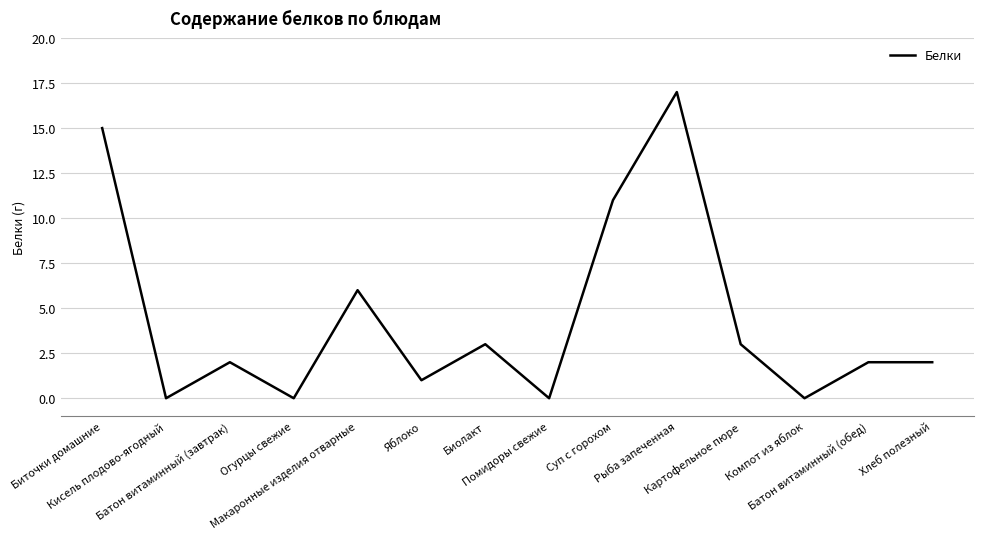

Is this an area chart (filled region under the line)?

No